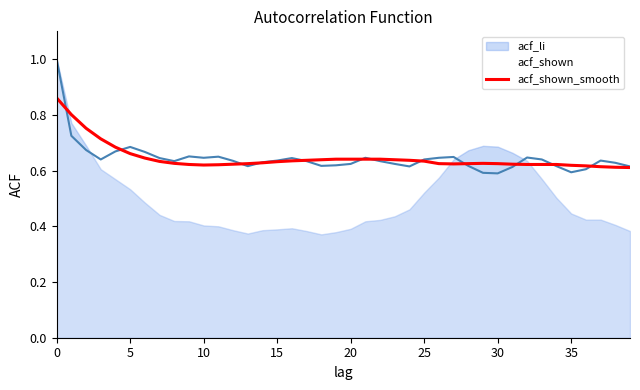

The value of acf_shown at 10 is 0.9. True or false?

False